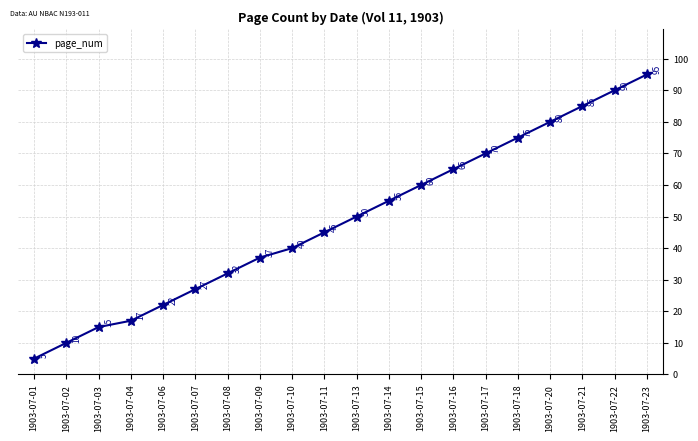

True or false: the data has more than 2 interior local peaks.

False